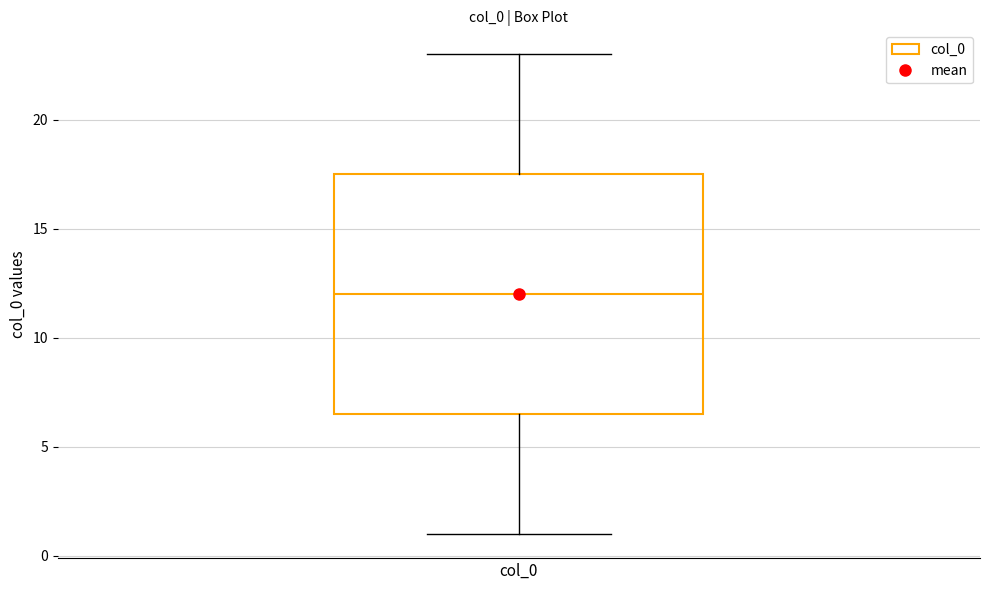

Read this box plot against the y-axis: the position of the median line, the range covered by the box, and the ends of both whiskers. The values are not printed on the chart, so give them approximately, as read against the axis.

median 12.0, box 6.5 to 17.5, whiskers 1.0 to 23.0